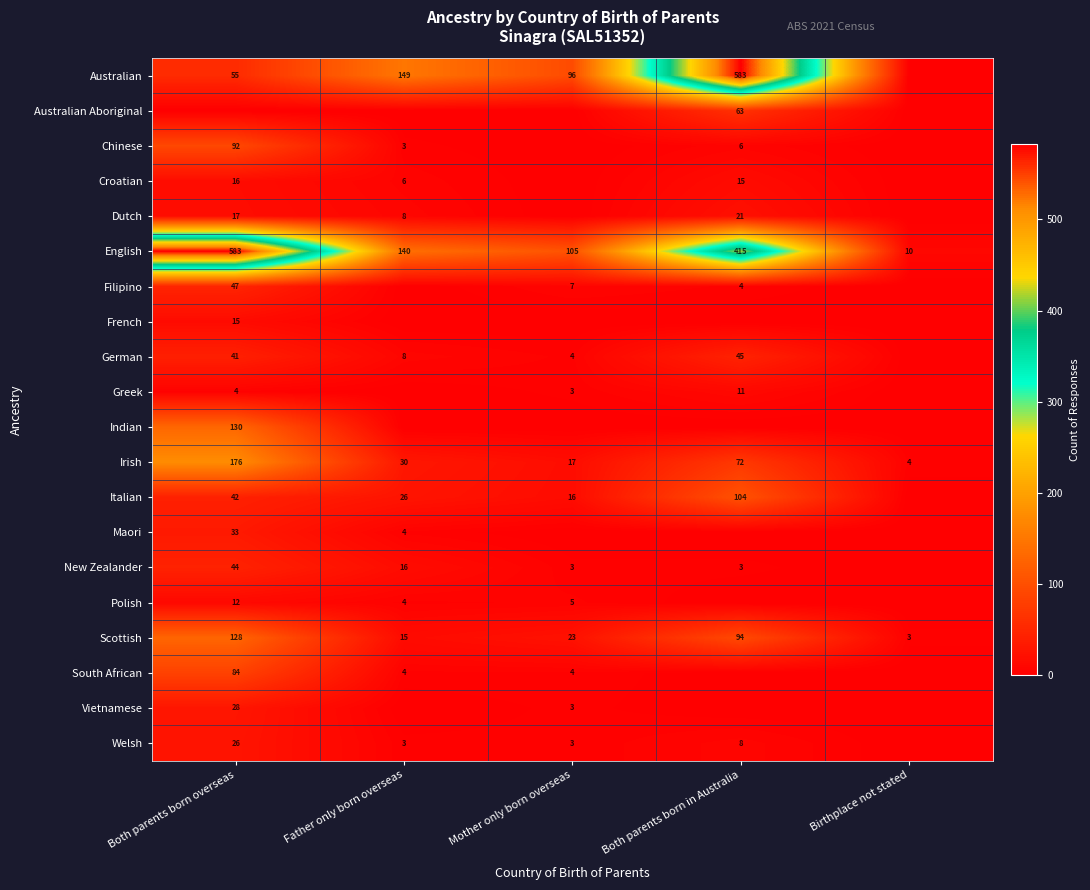

The value of English at Birthplace not stated is 18. True or false?

False